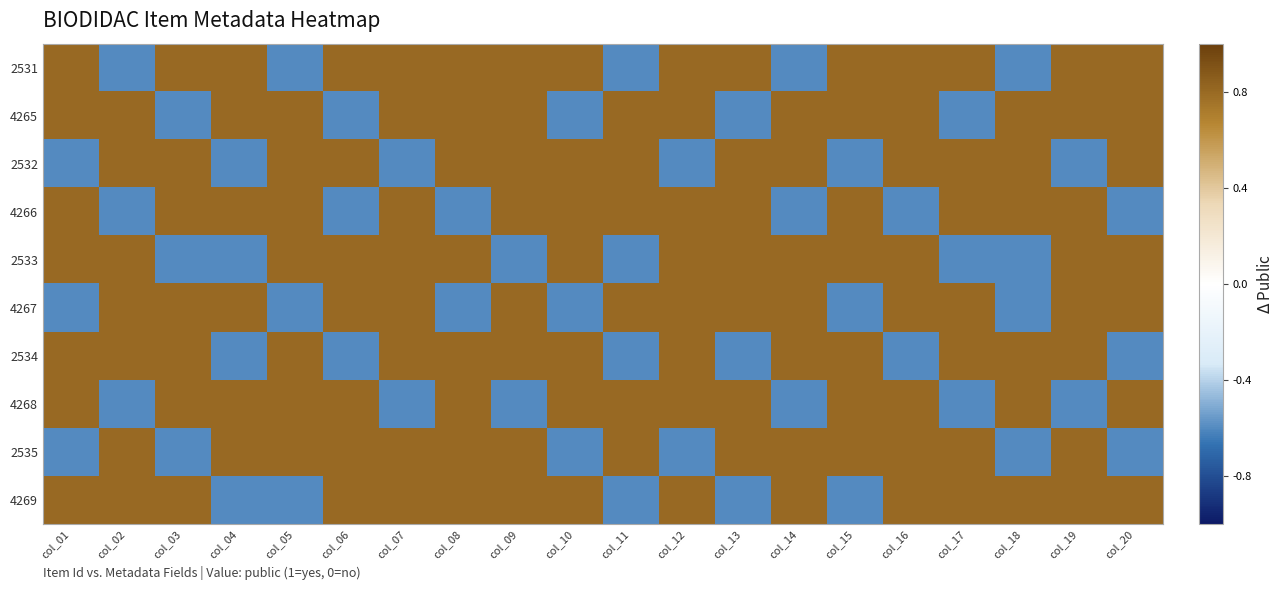

What is the greatest value displayed?

0.8